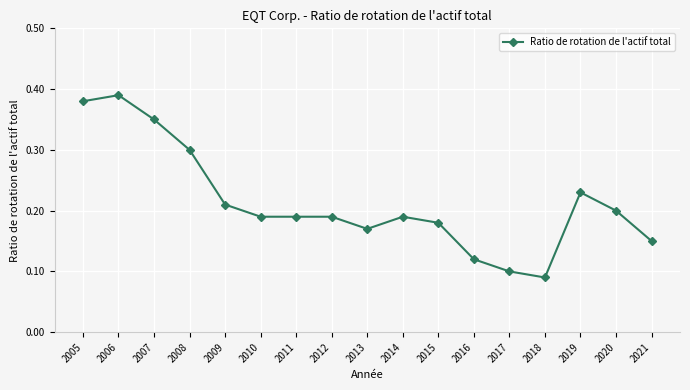

Is it true that the value at 2007 is 0.3?

True